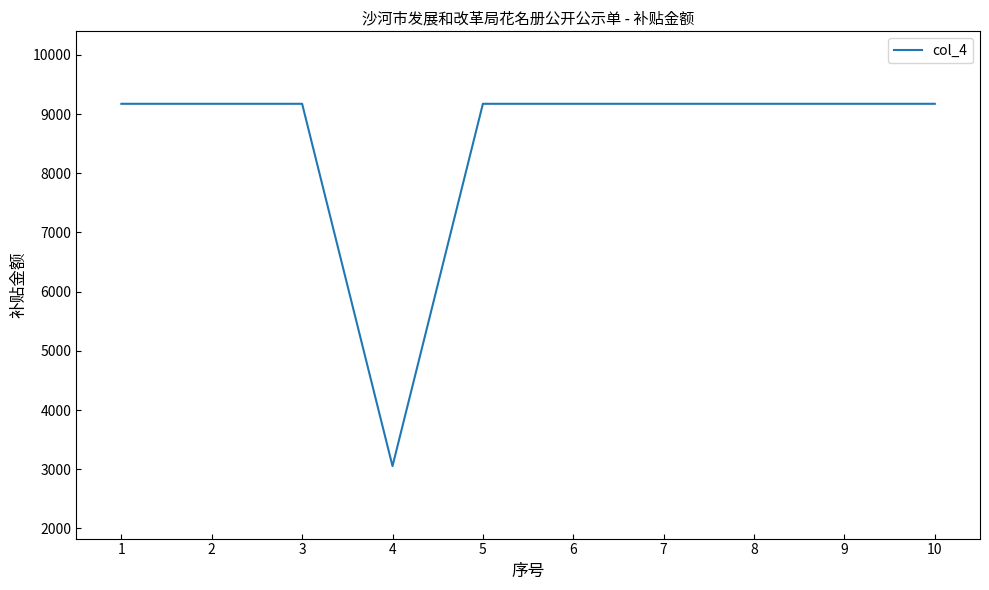

Count the number of values greater than 9172.

9